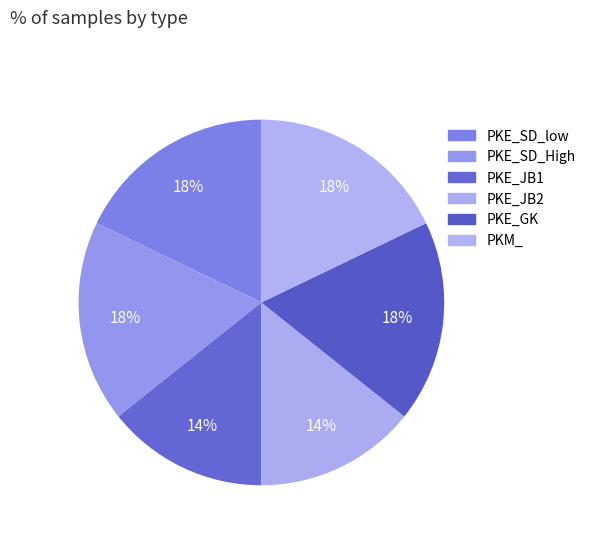

Combined, do PKE_SD_High and PKE_SD_low account for over 50%?

No